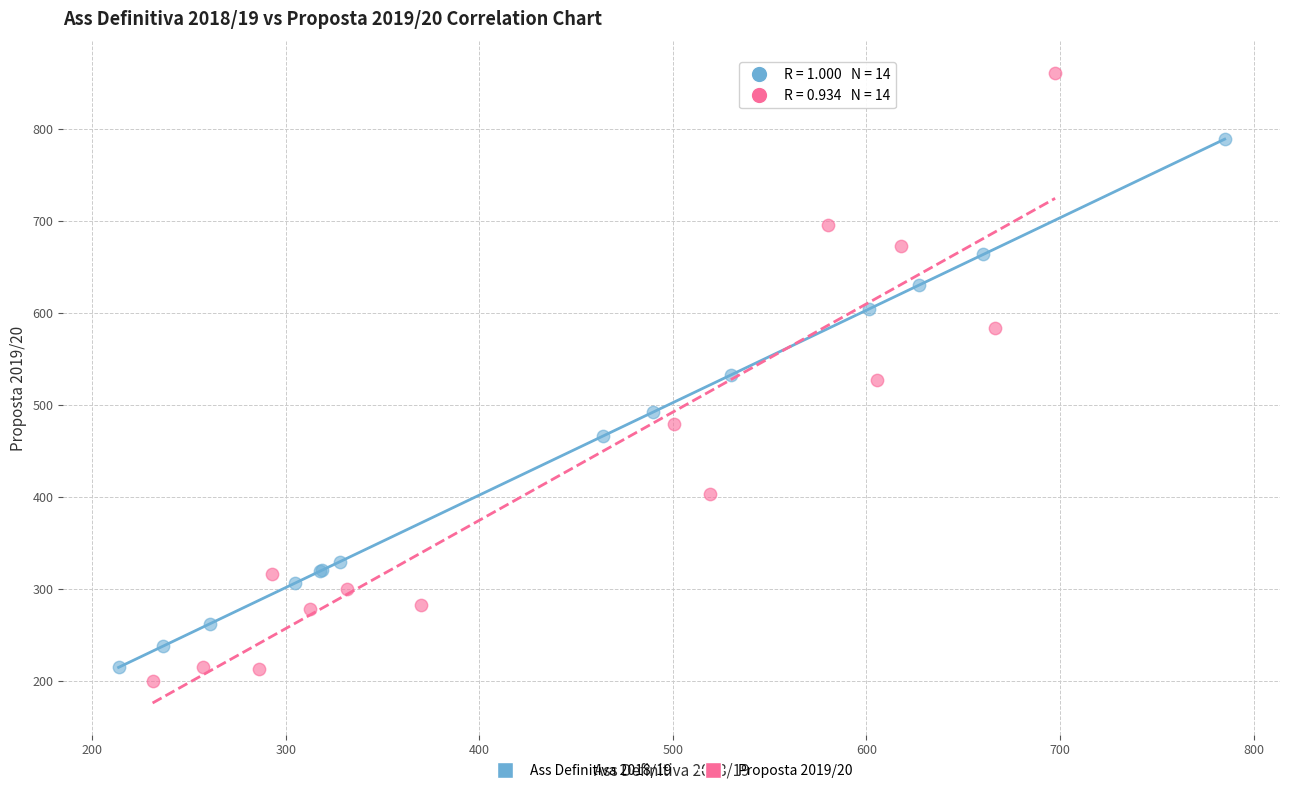

Which series has the largest Y range (max minus min)?

Proposta 2019/20